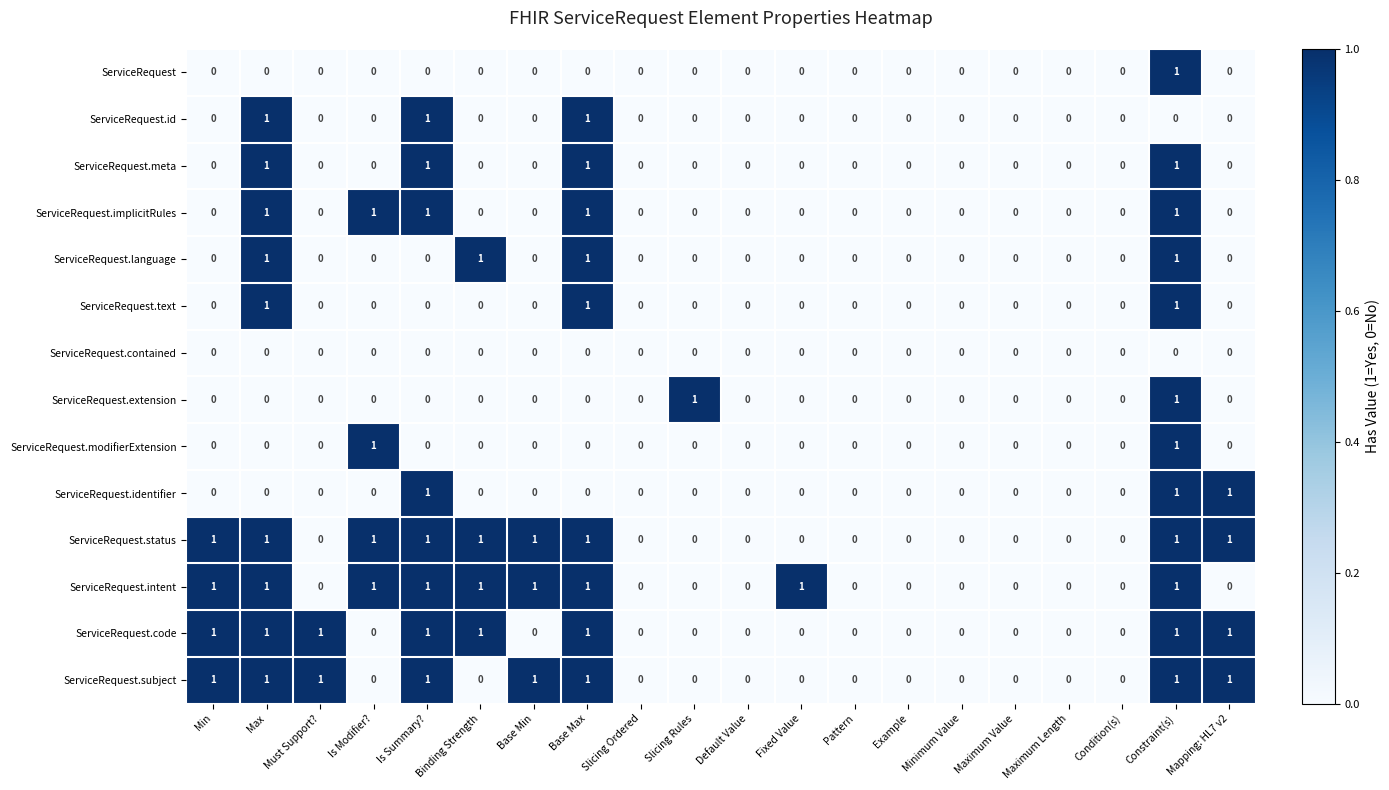

What is the total value across all series at Min?

4